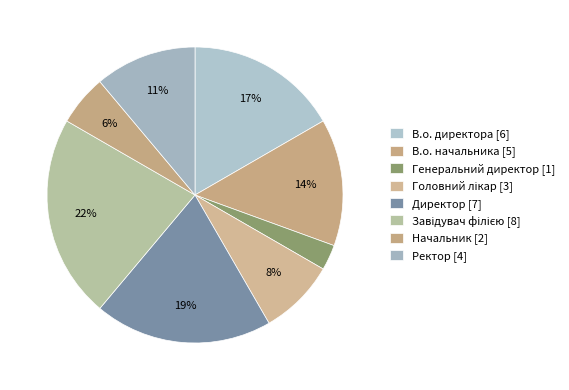

How many slices are in this pie chart?

8